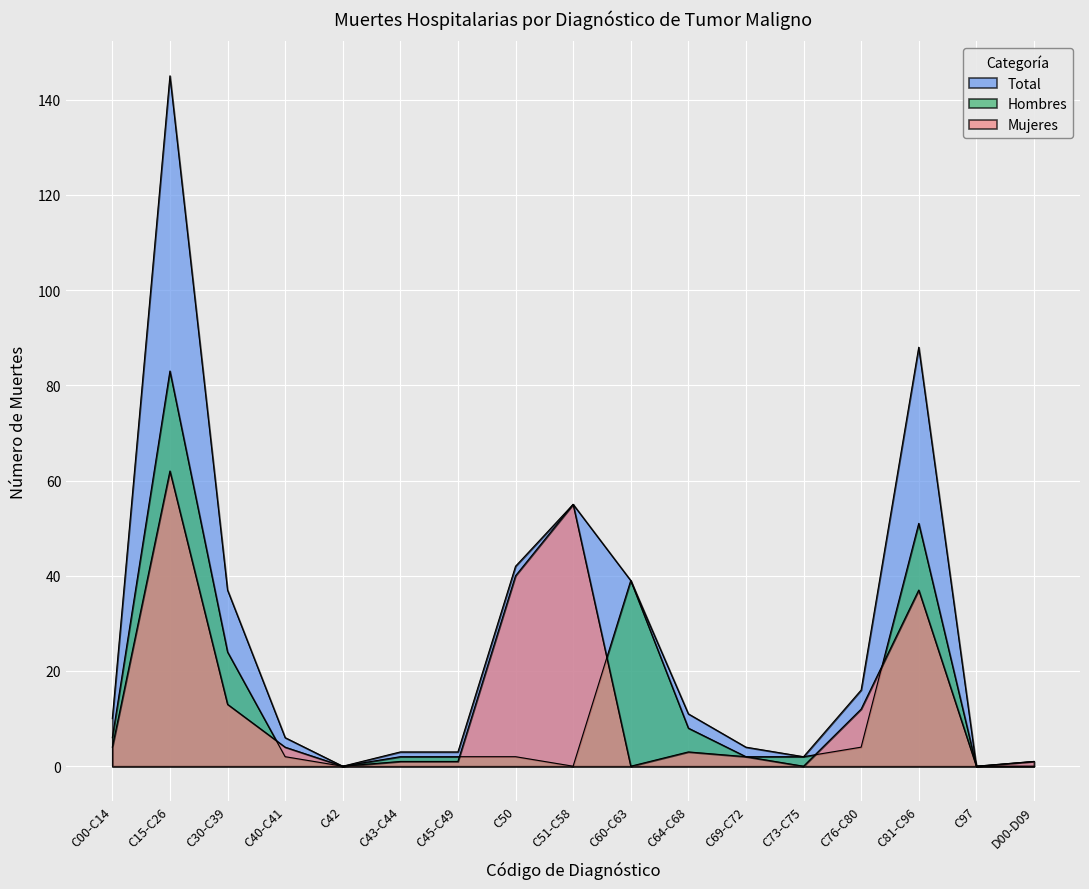

At how many categories does at least one series exceed 37?

5